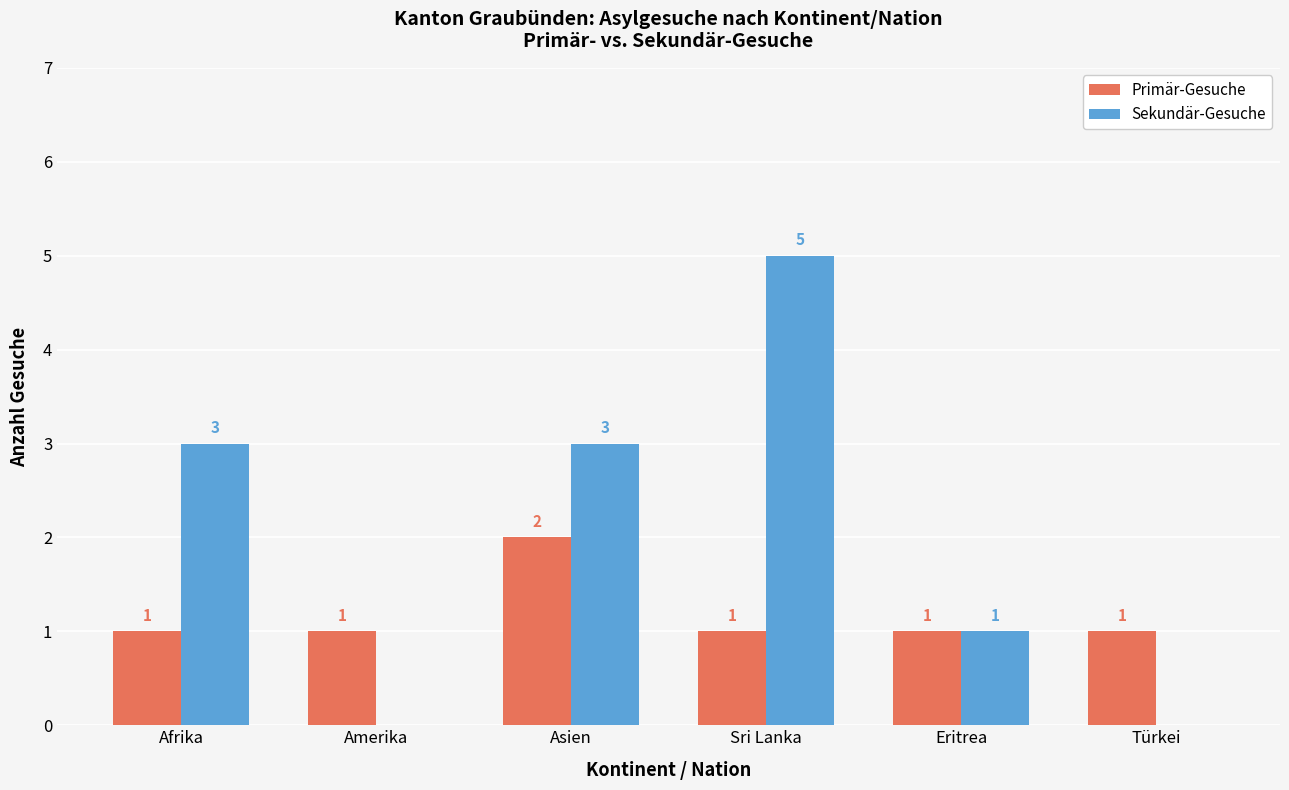

How many Primär-Gesuche values are between 1 and 2?

6